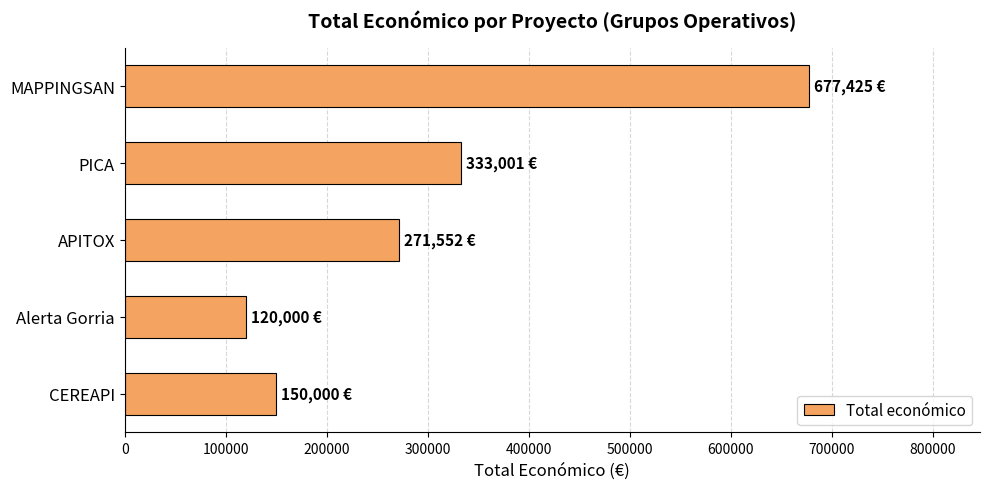

What is the greatest value displayed?

677425